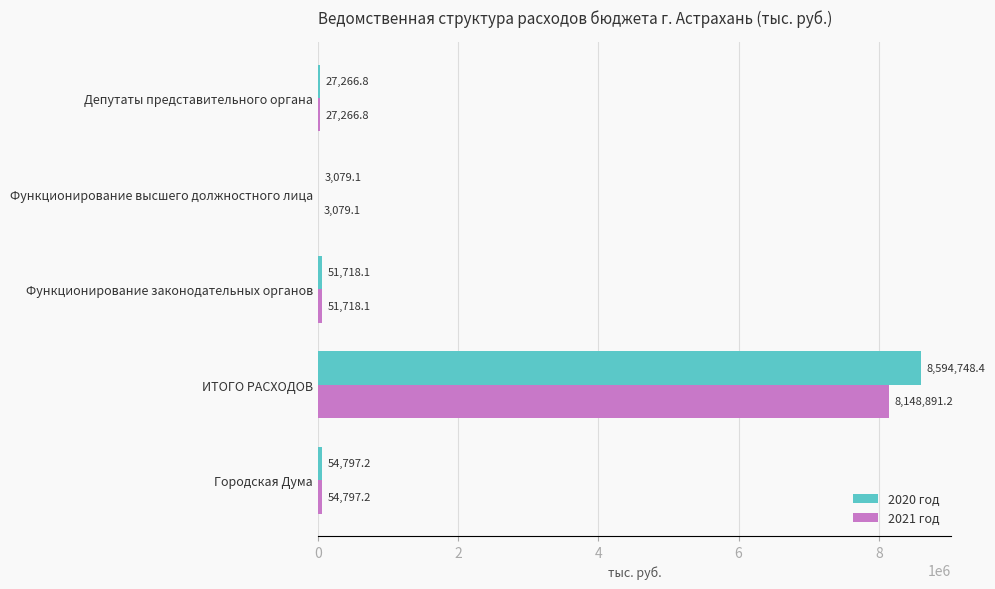

True or false: 2021 год has a value of 3079.1 at Функционирование высшего должностного лица.

True